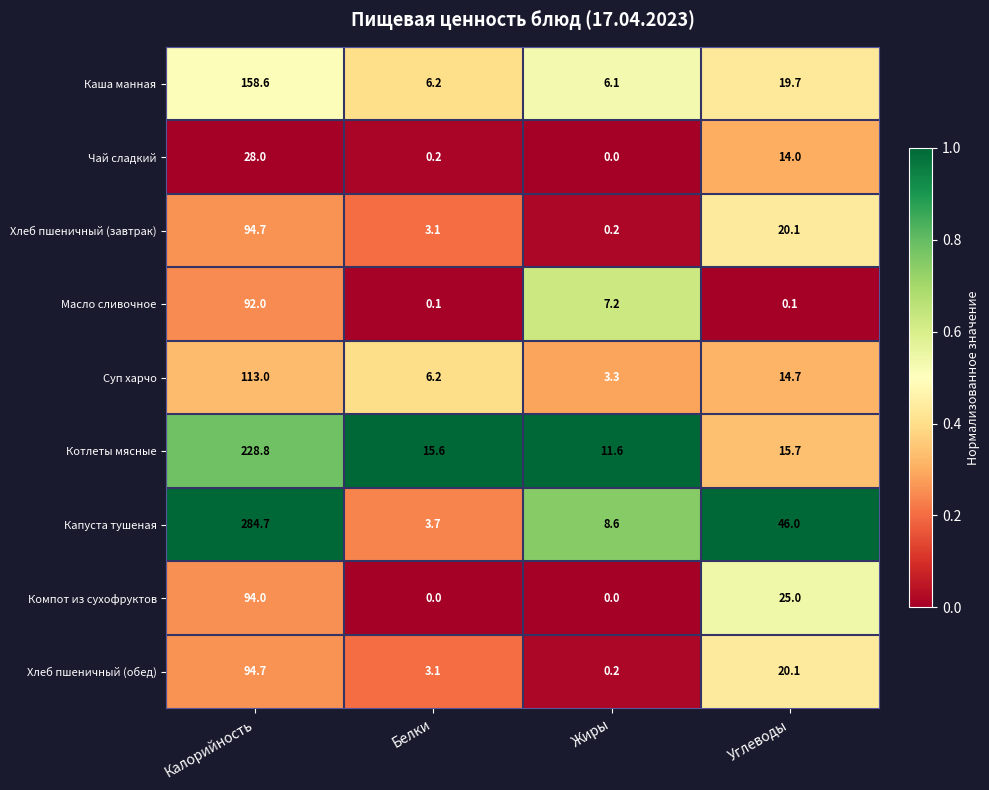

What is the difference between the maximum and second lowest values in the Капуста тушеная series?

276.1